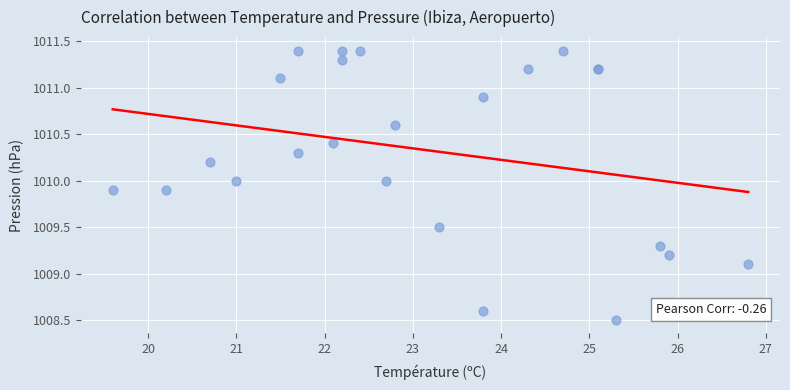

What Y value in the scatter plot is closest to 1009?

1009.1